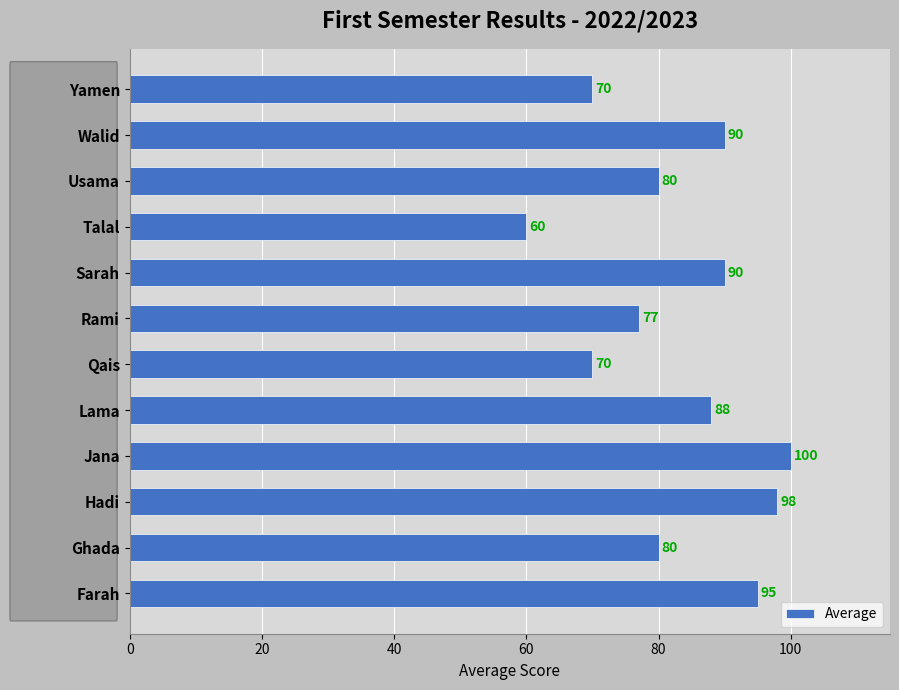

What is the sum of all values?

998